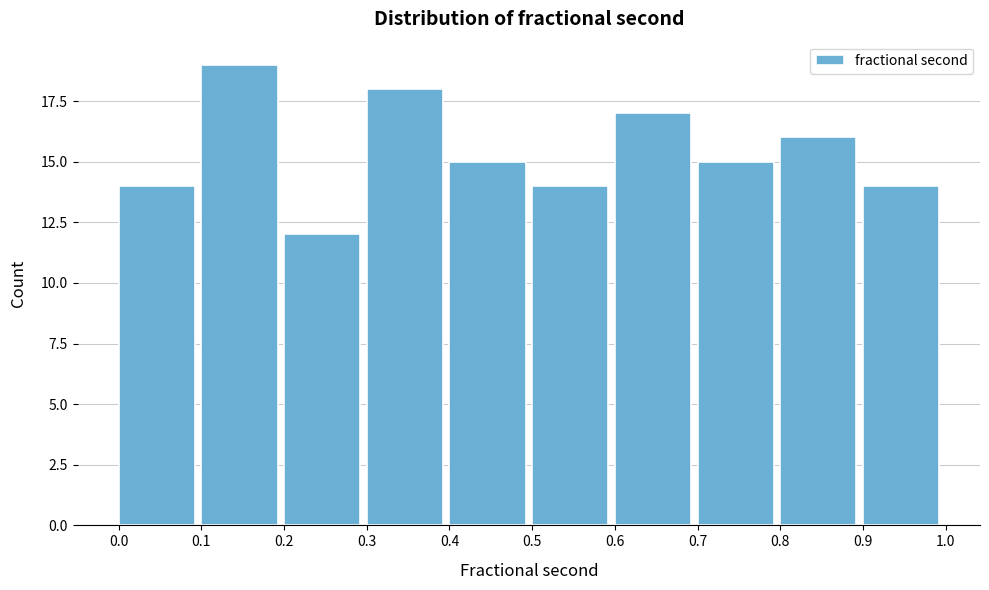

Reading left to right, list every bar in this chart as the range it spans on the x-axis followed by its height. The values are not printed on the chart, so give them approximately, as read against the axis.

0.0 to 0.1: 14
0.1 to 0.2: 19
0.2 to 0.3: 12
0.3 to 0.4: 18
0.4 to 0.5: 15
0.5 to 0.6: 14
0.6 to 0.7: 17
0.7 to 0.8: 15
0.8 to 0.9: 16
0.9 to 1.0: 14